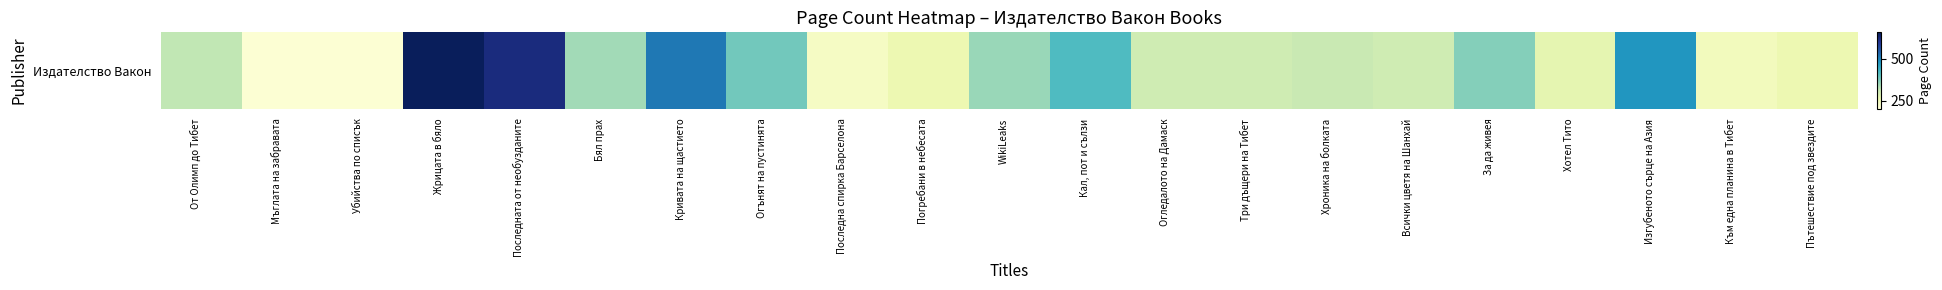

Between Бял прах and От Олимп до Тибет, which is larger?

Бял прах